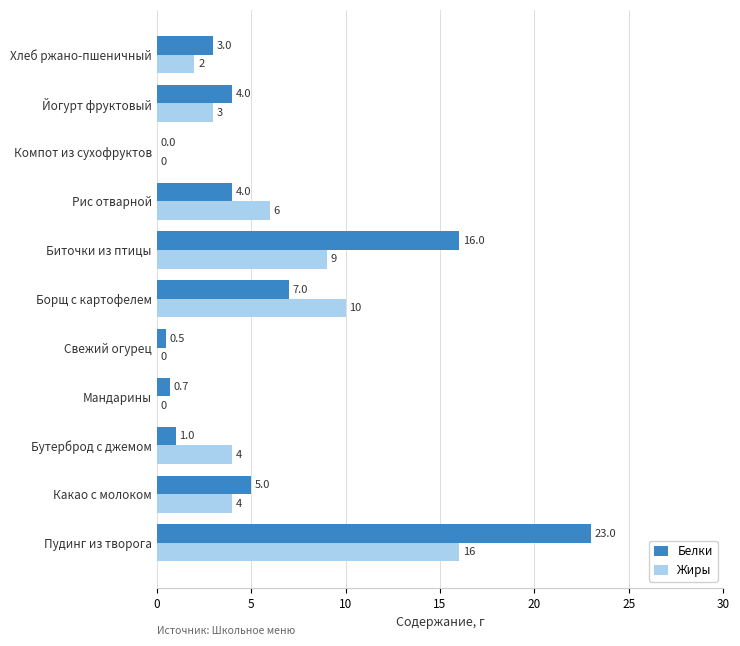

Which series changed the most between Свежий огурец and Хлеб ржано-пшеничный?

Белки